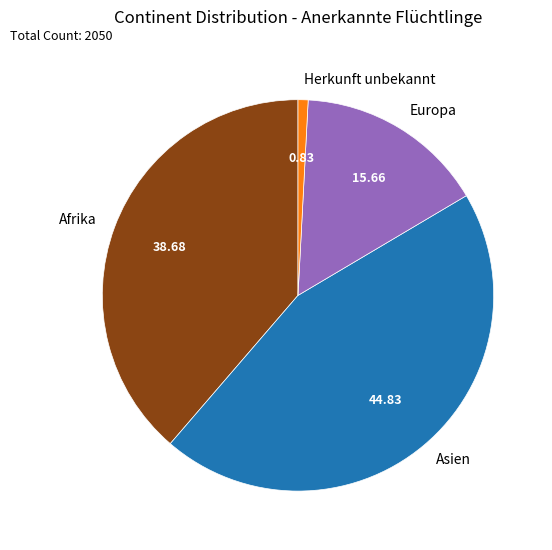

Combined, do Asien and Herkunft unbekannt account for over 50%?

No